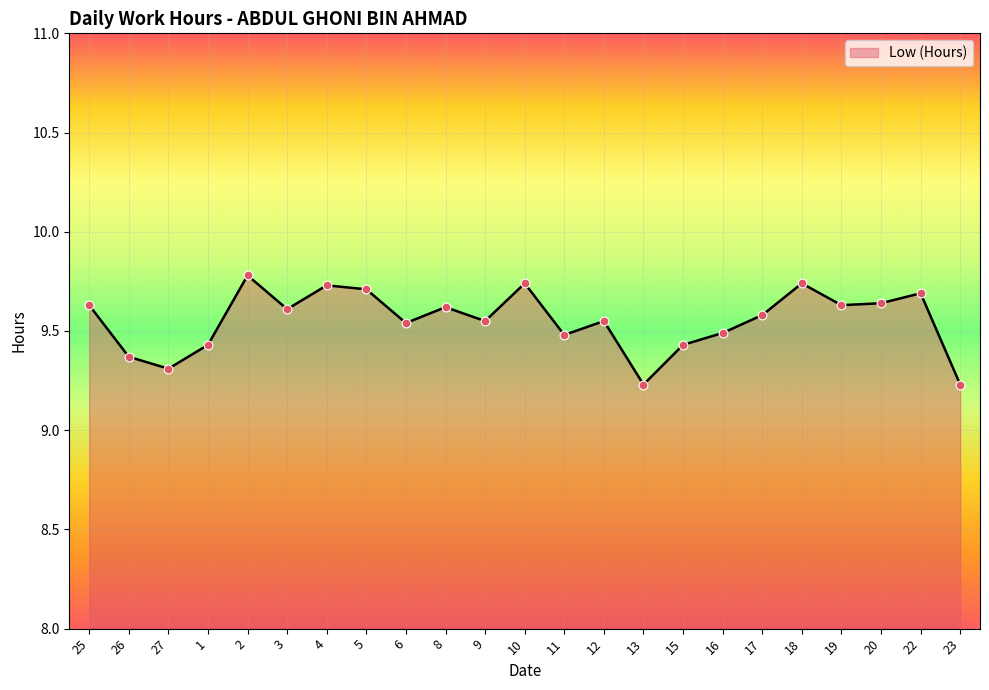

What is the change in value from 17 to 20?

+0.1